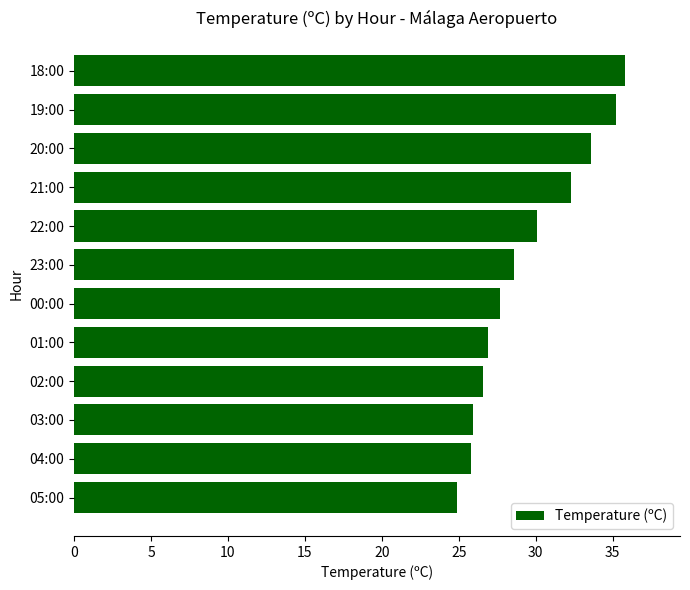

What is the approximate value at 18:00?

35.8